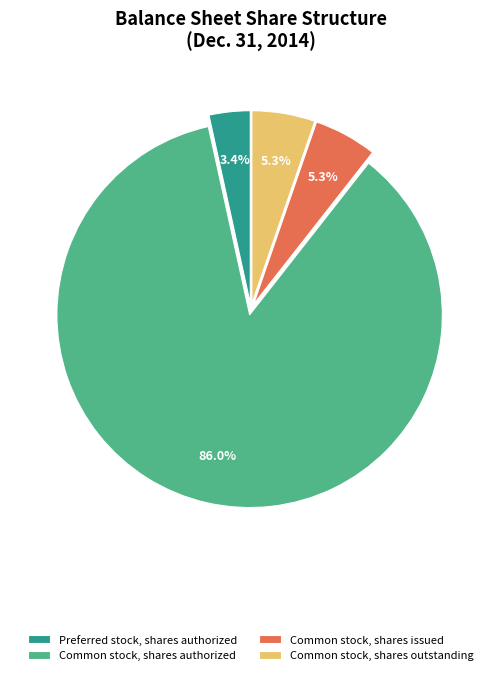

Which category has the biggest portion of the pie?

Common stock, shares authorized